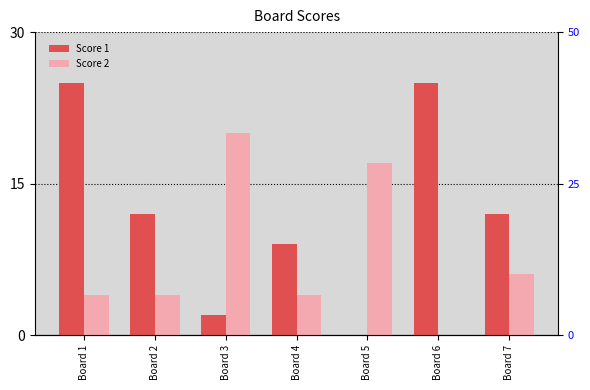

What is the total value across all series at Board 5?

17